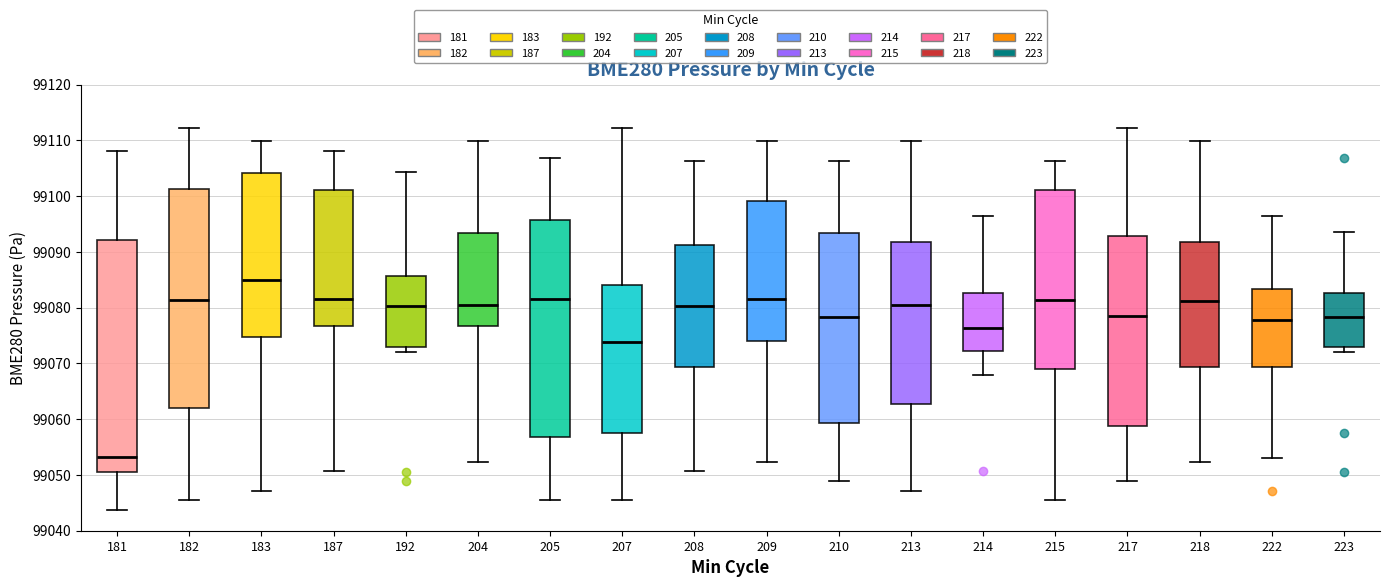

Which box's median line is the lowest?

181